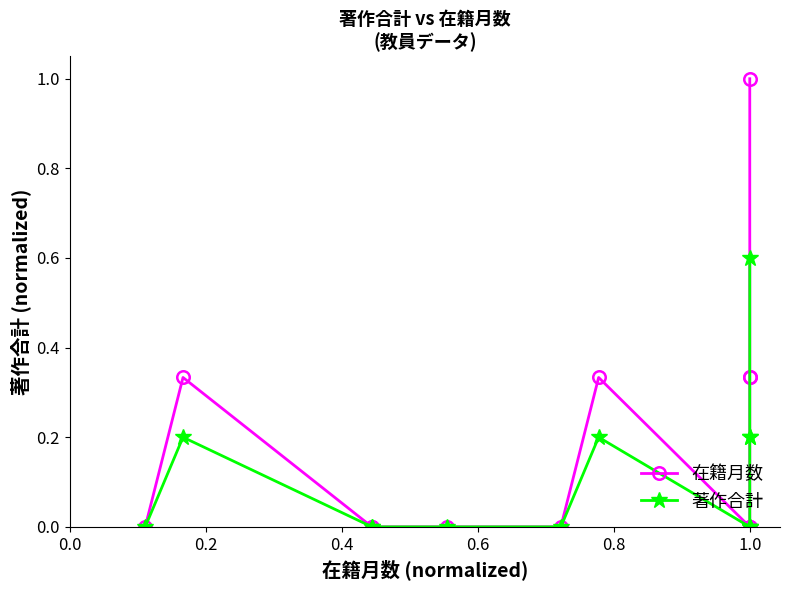

At how many categories does at least one series exceed 0?

5